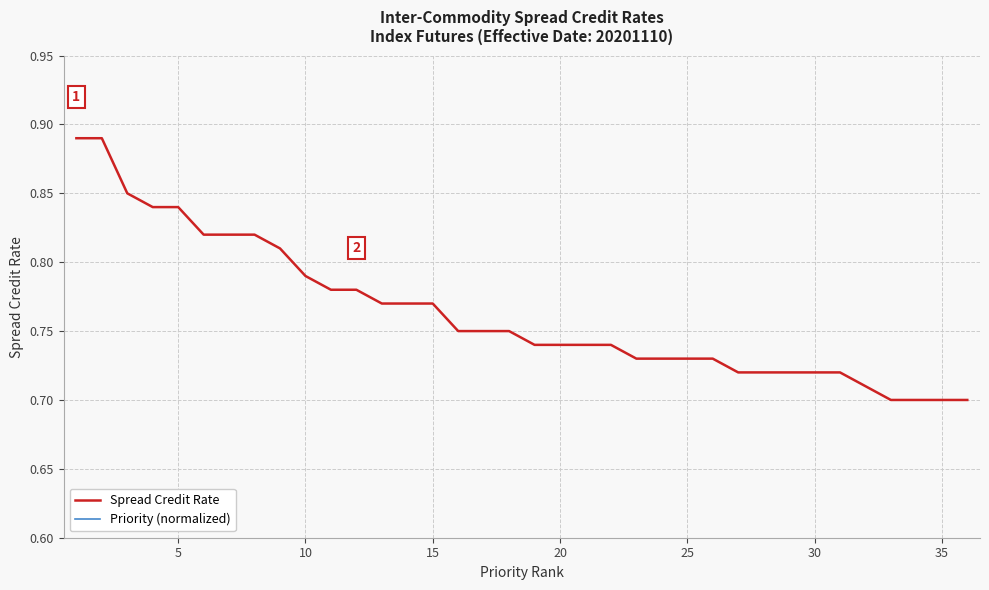

Is it true that Spread Credit Rate equals 0.2 at 5?

False